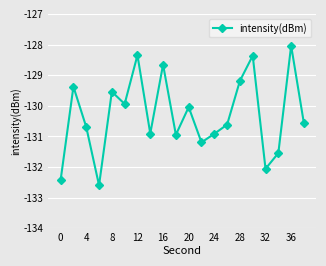

What is the maximum value shown in the chart?

-128.0